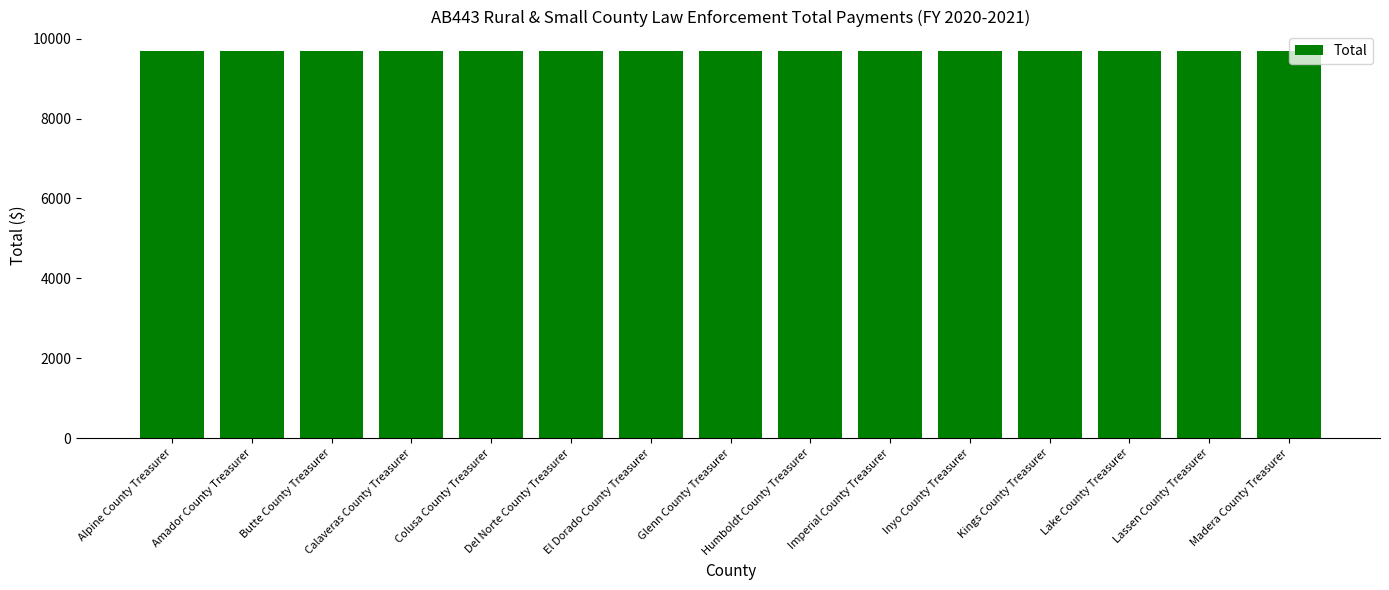

What is the approximate value at Amador County Treasurer?

9693.4